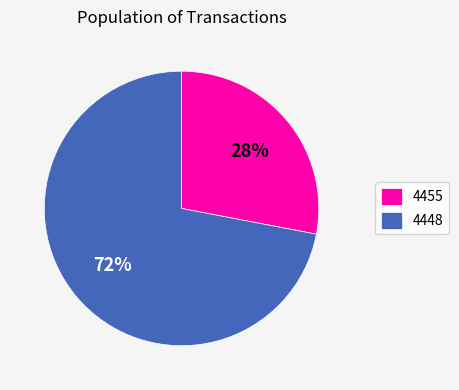

Which slice is the largest?

4448